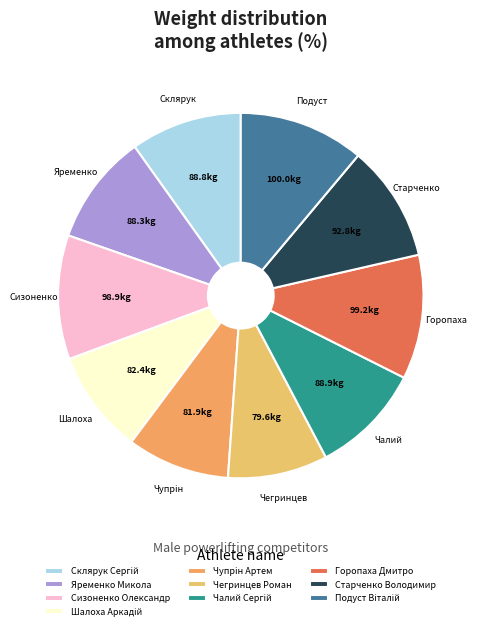

True or false: Чупрiн Артем accounts for 9% of the total.

True